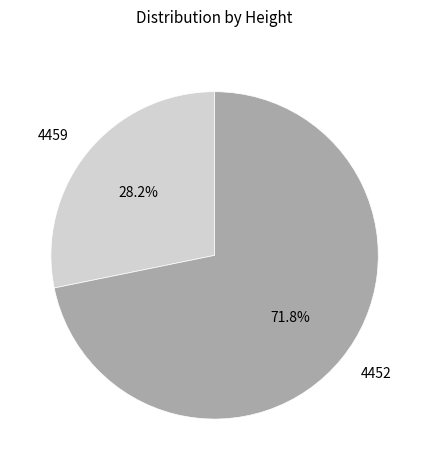

What percentage is NOT represented by 4459?

71.8%